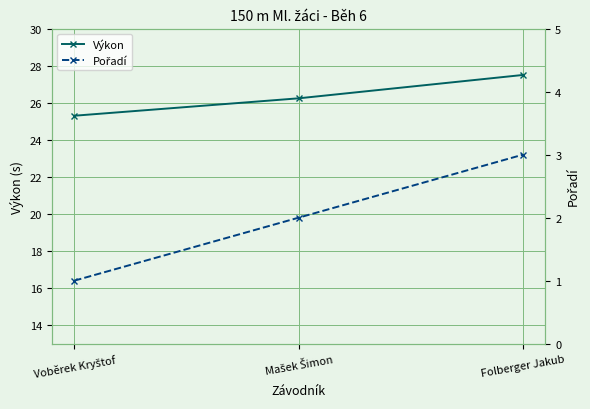

At which category is the sum across all series the highest?

Folberger Jakub